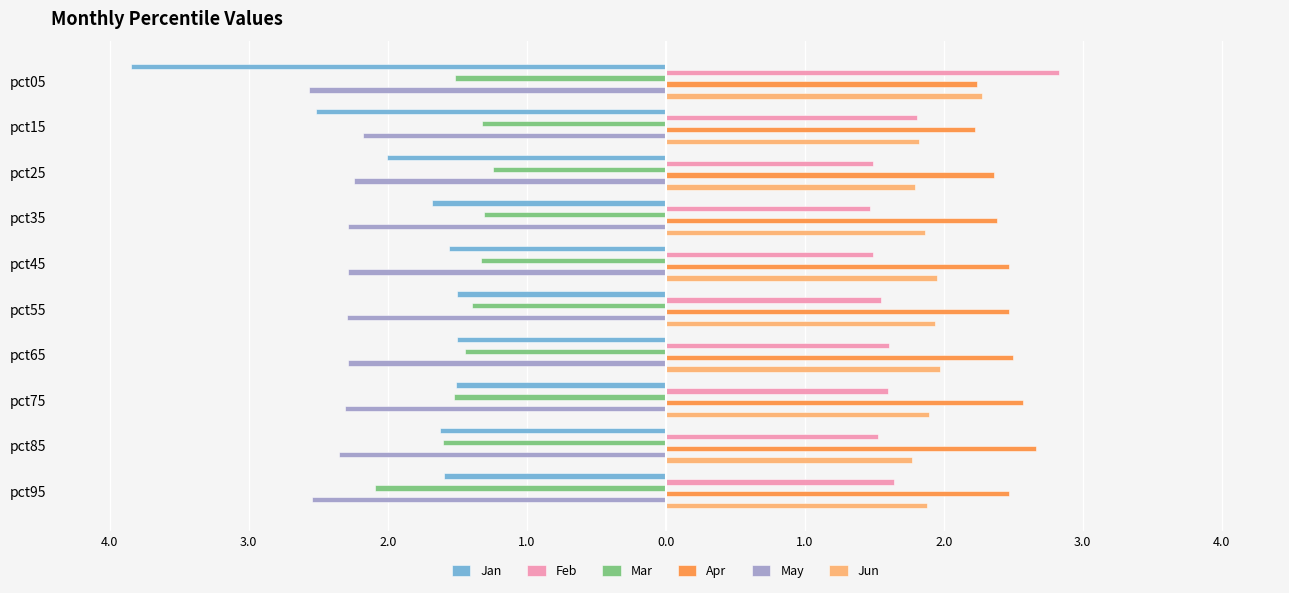

What are all the series names shown in the legend?

Jan, Feb, Mar, Apr, May, Jun